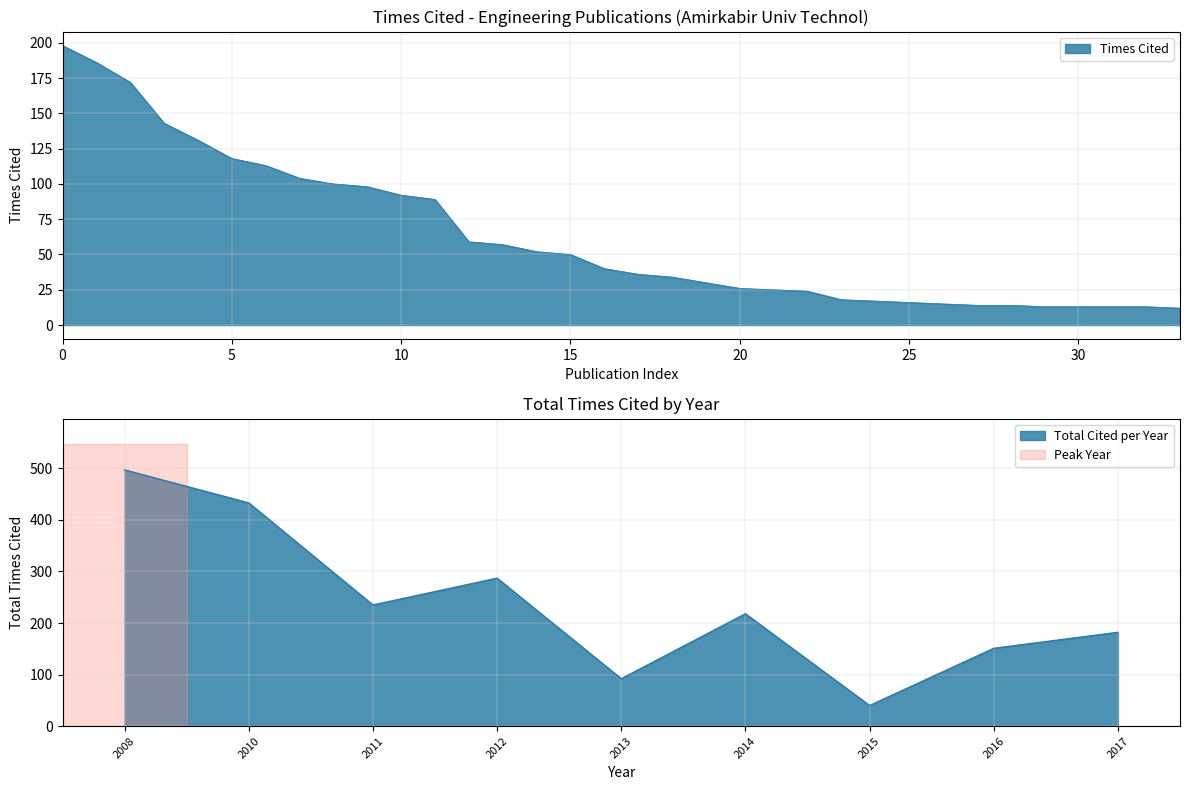

Which has a higher value, 2012 or 2016?

2012